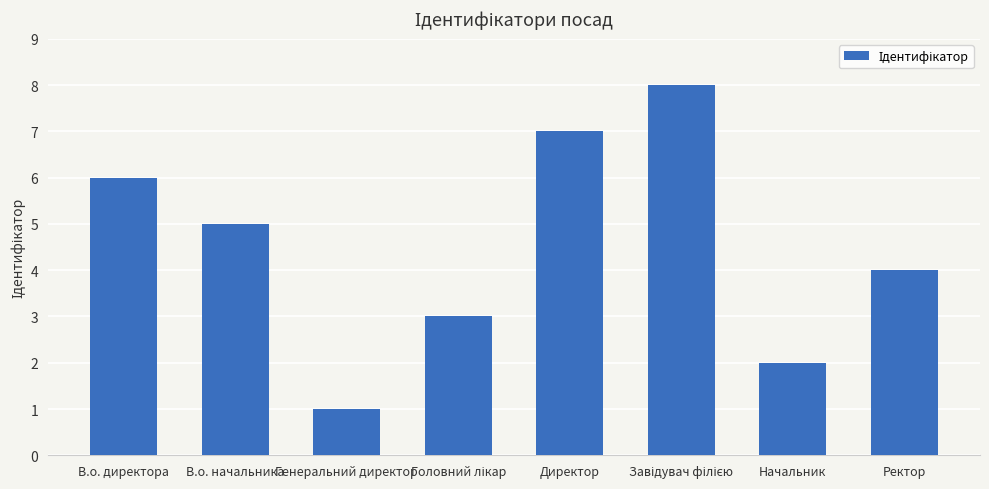

What is the approximate value at Ректор?

4